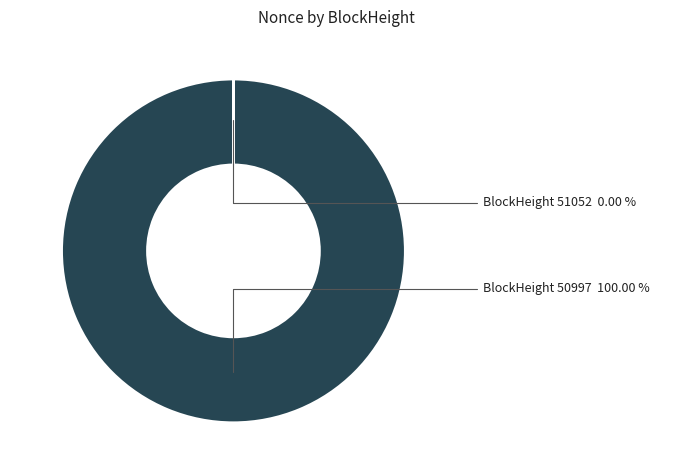

Is there a majority slice in this chart?

Yes